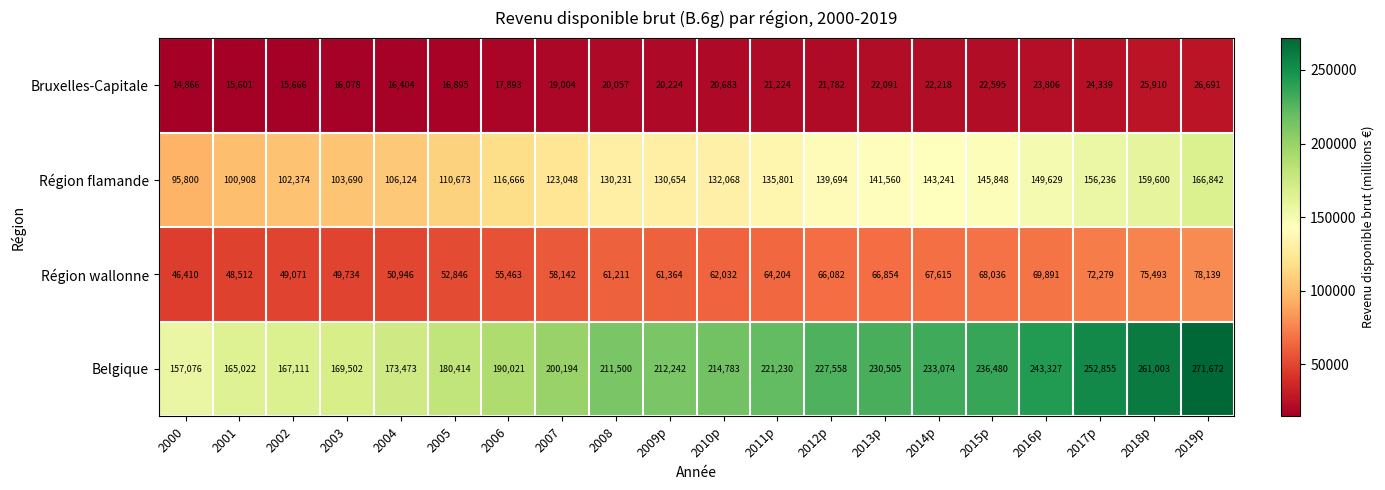

What is the sum of the Région wallonne values at 2004 and 2014p?

118561